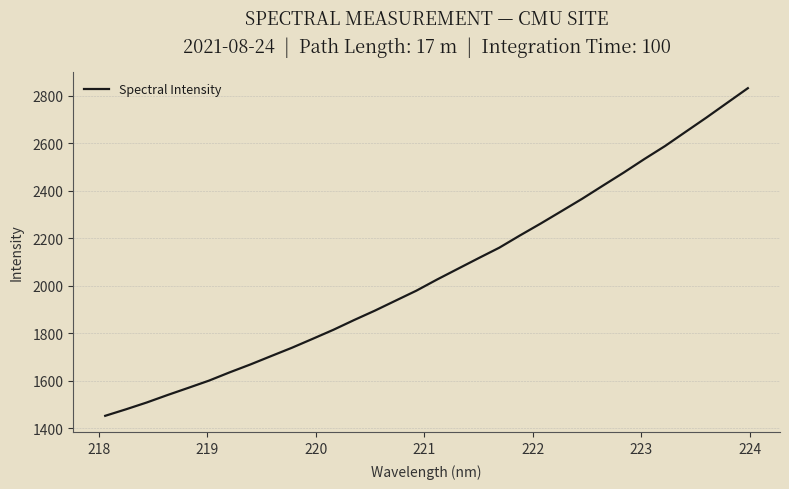

What is the sum of all values?

65649.5